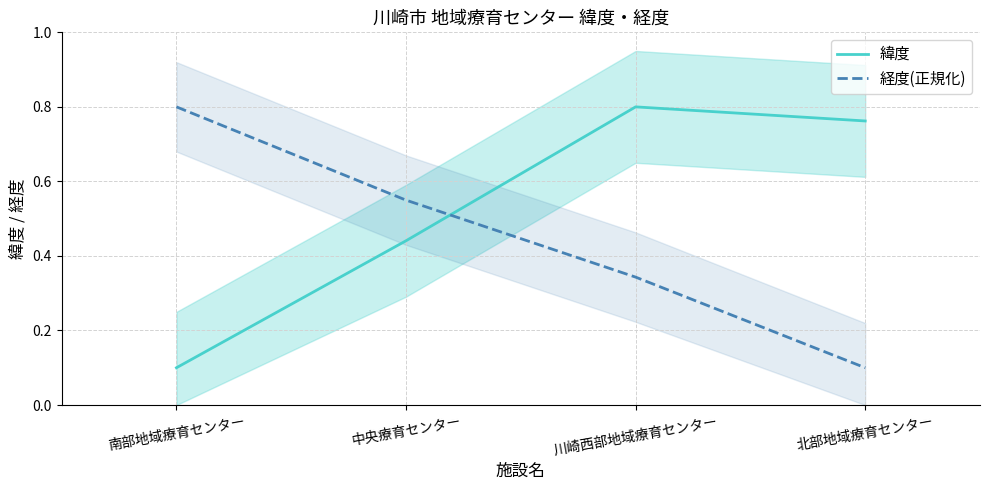

What is the label of the 3rd point from the right?

中央療育センター